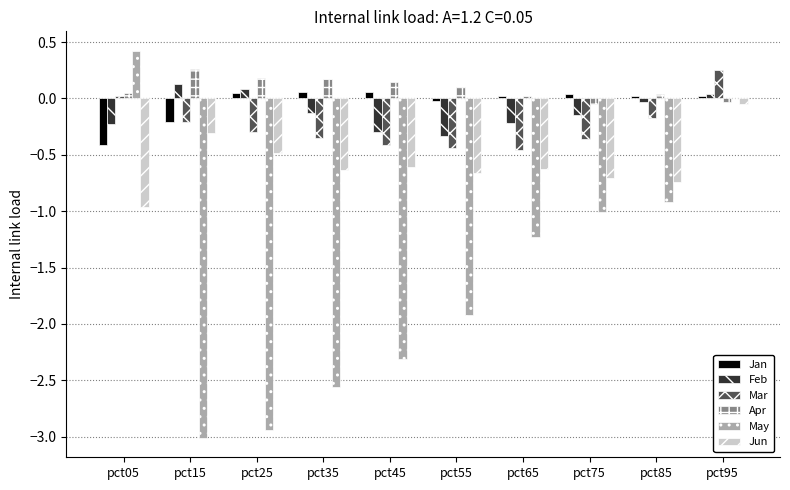

Is the value of Jun at pct85 greater than the value of Apr at pct05?

No